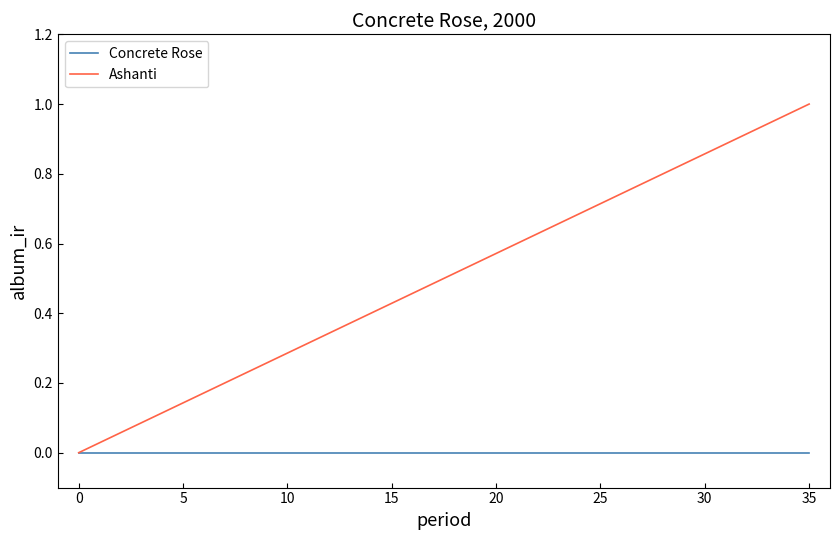

Which series has the largest range (max minus min)?

Ashanti